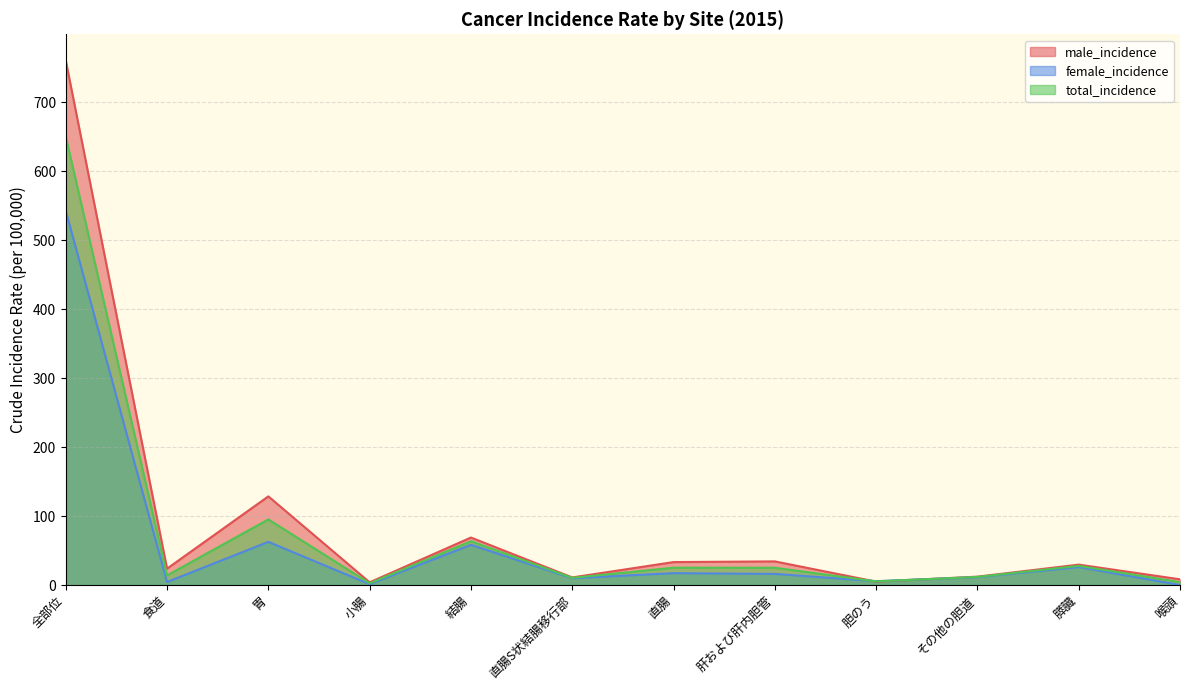

What position from the left is 胃?

3